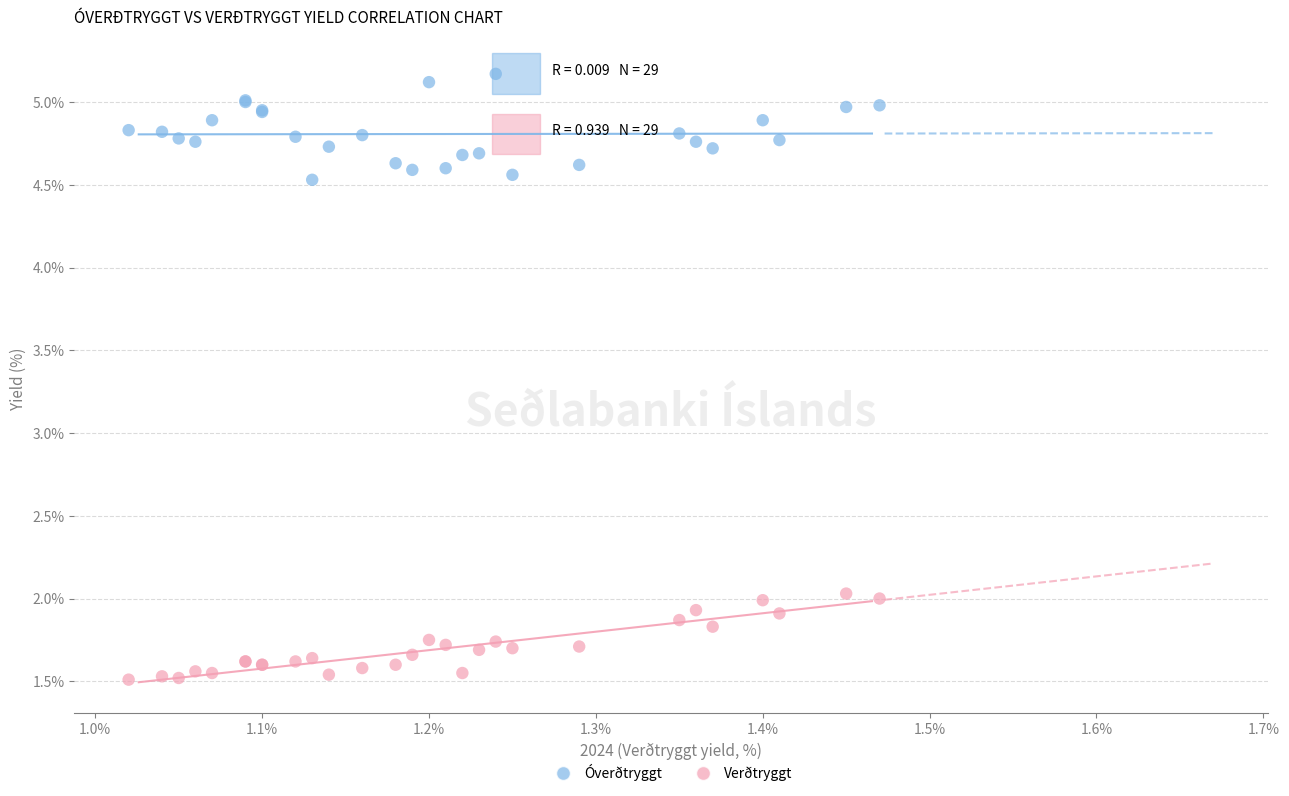

Which series contains the highest Y value?

Óverðtryggt